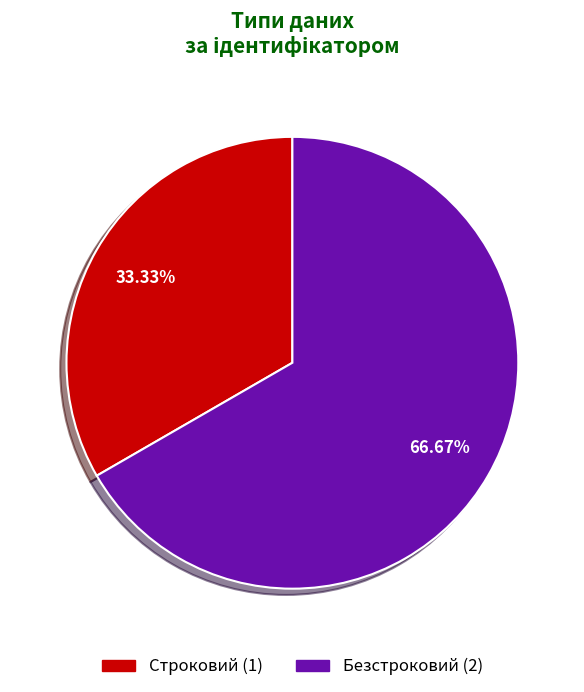

Which has a higher value, Строковий or Безстроковий?

Безстроковий